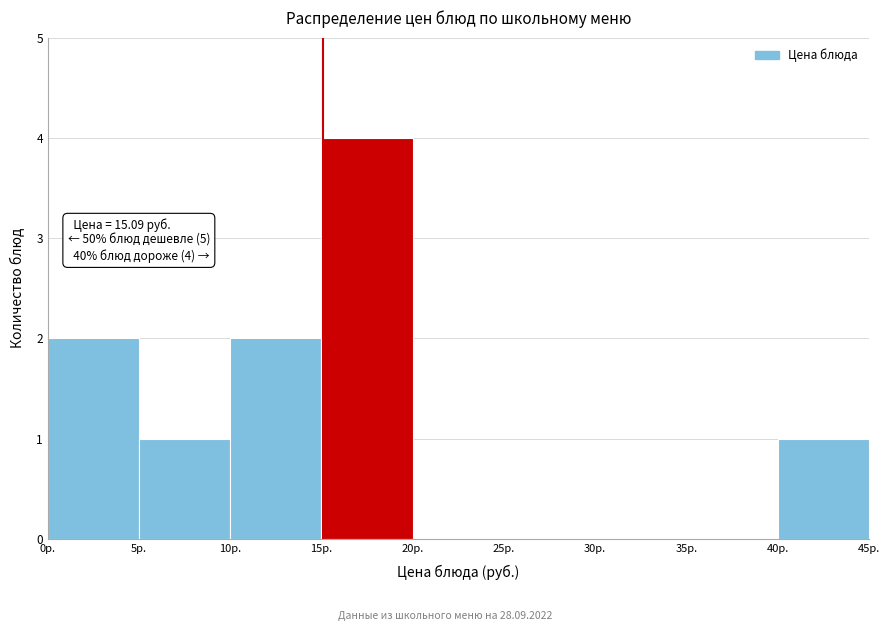

Which range on the x-axis has the tallest bar?

15 to 20